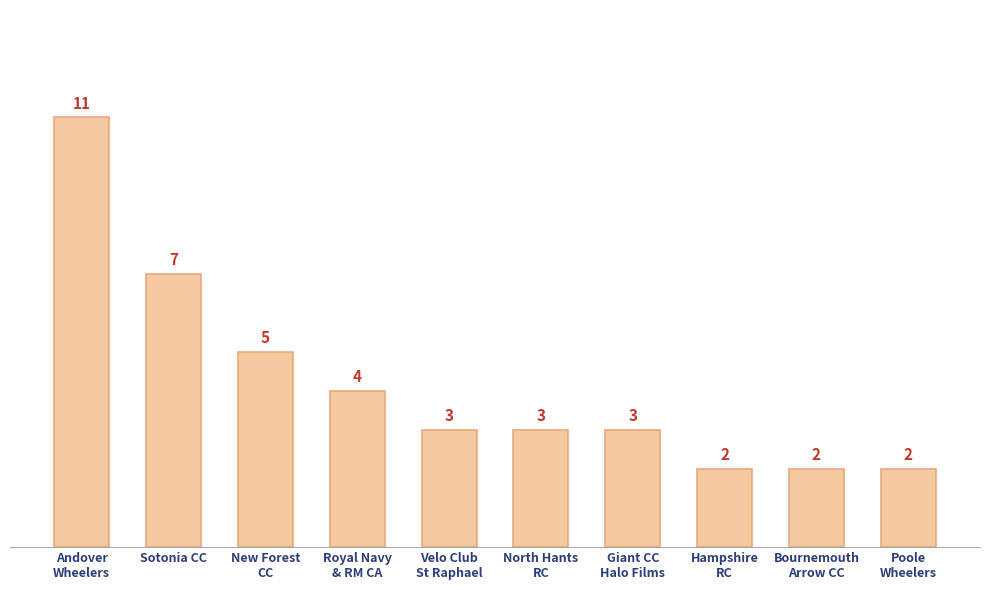

What is the value of the 9th bar from the left?

2